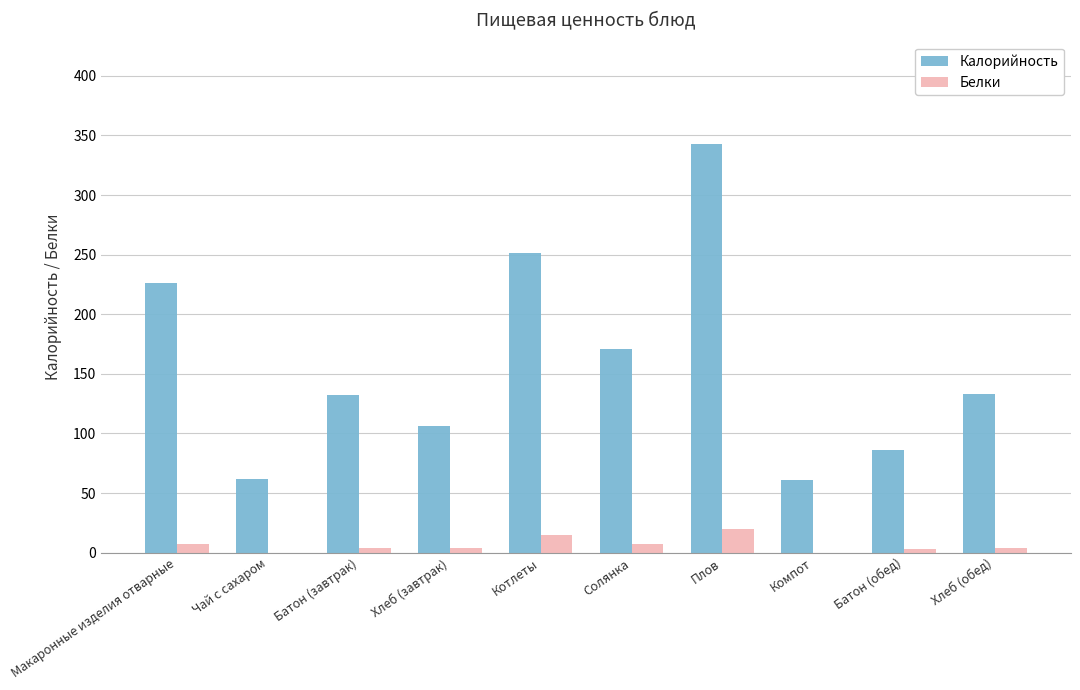

Where is Калорийность nearest to the value 202?

Макаронные изделия отварные